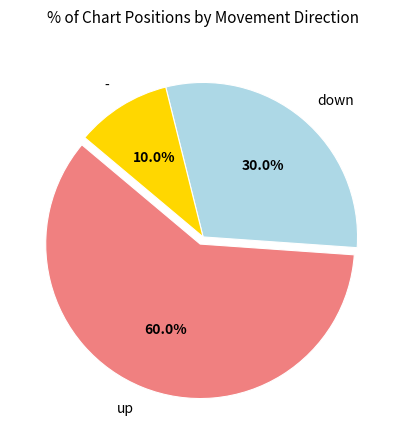

Between - and down, which is larger?

down